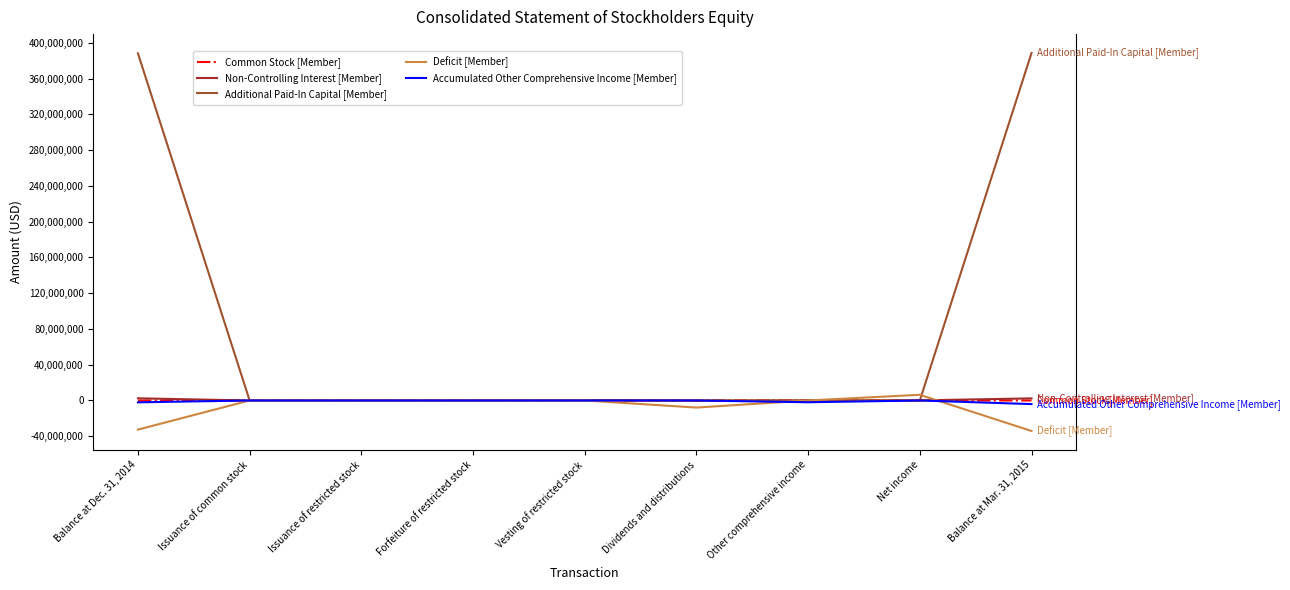

Which series changed the most between Forfeiture of restricted stock and Balance at Mar. 31, 2015?

Additional Paid-In Capital [Member]